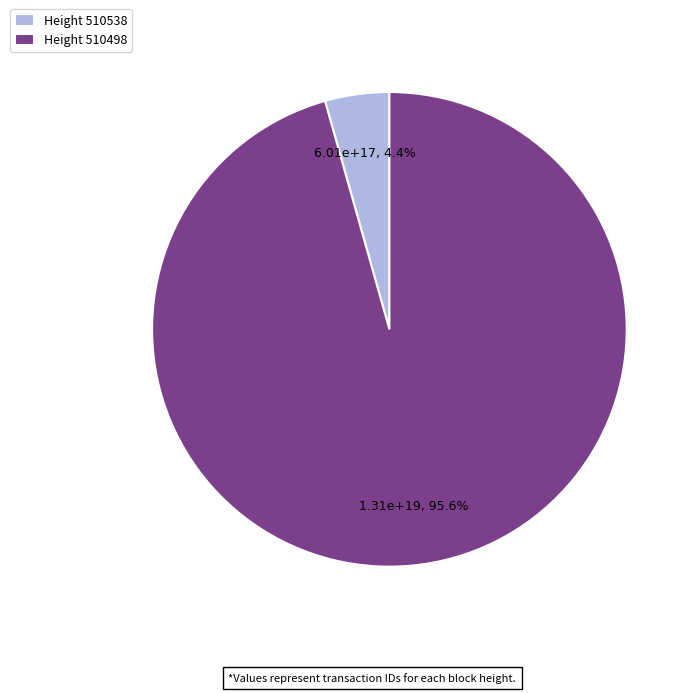

Rank the categories by value from lowest to highest.

Height 510538, Height 510498